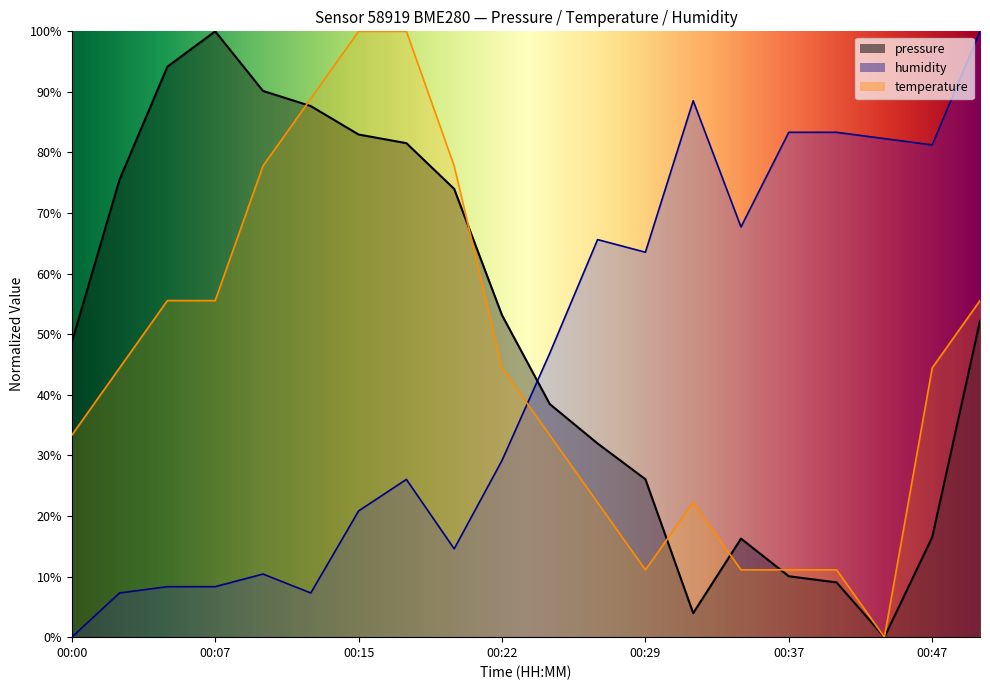

The temperature series shows 61.9 at 00:22. True or false?

False